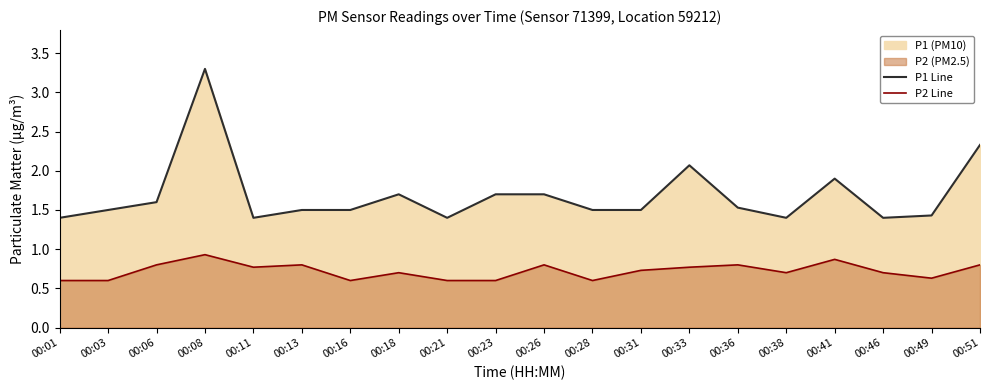

Which series has the largest range (max minus min)?

P1 Line